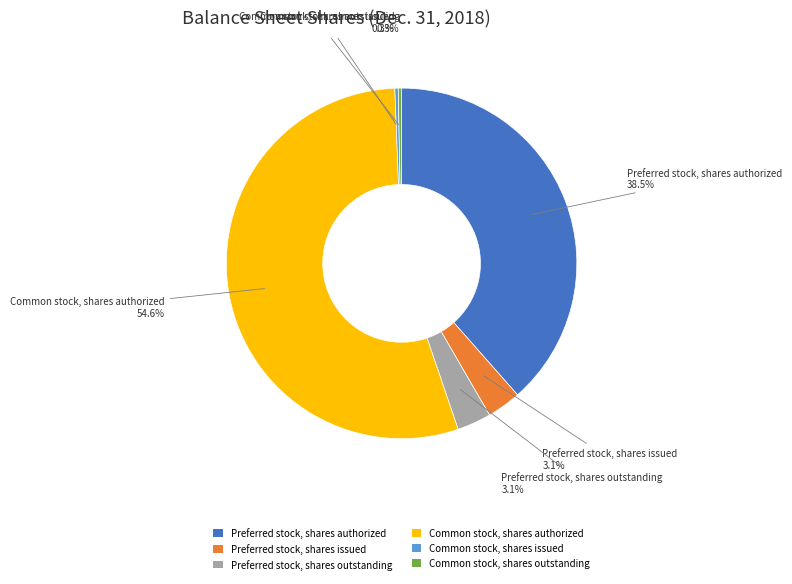

What portion of the pie excludes Preferred stock, shares issued?

96.9%